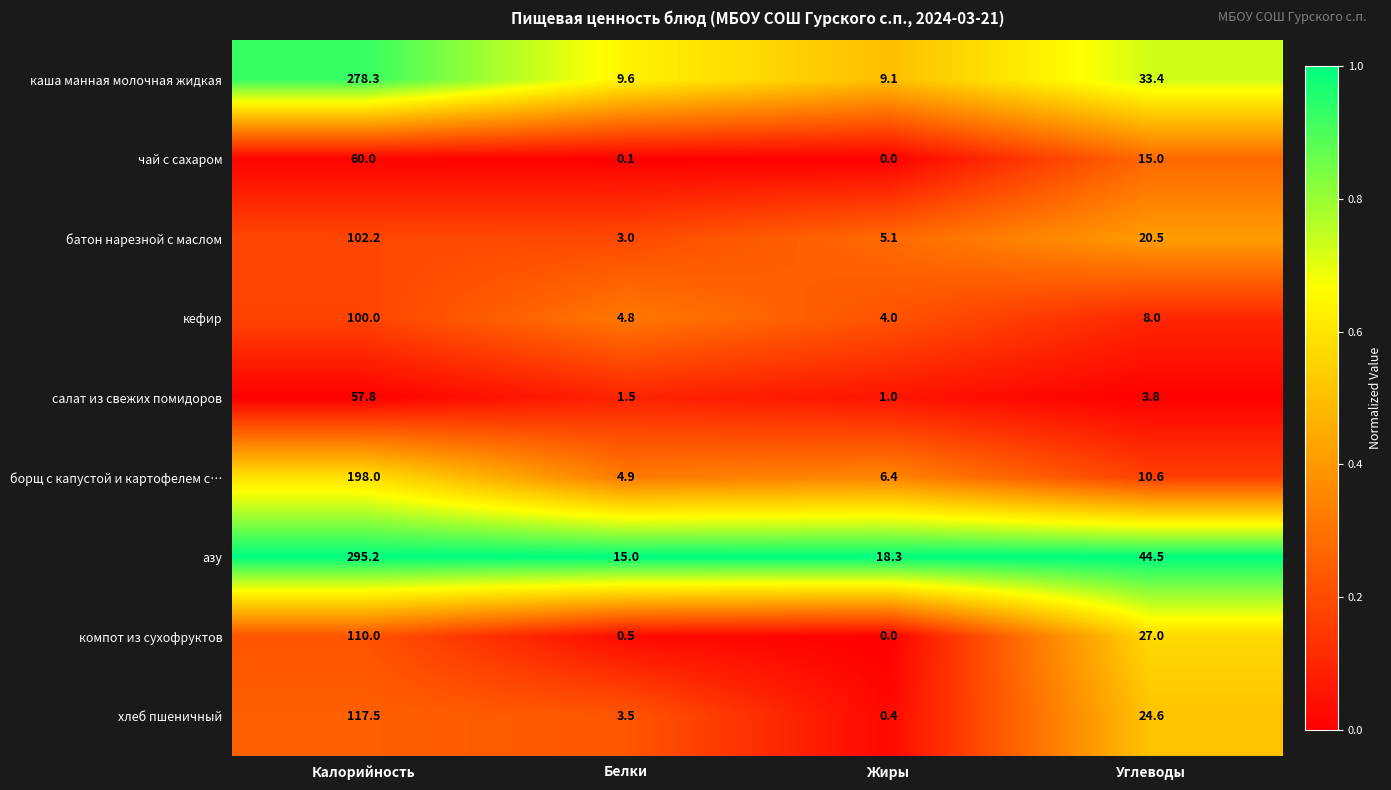

At how many categories does at least one series exceed 0?

4